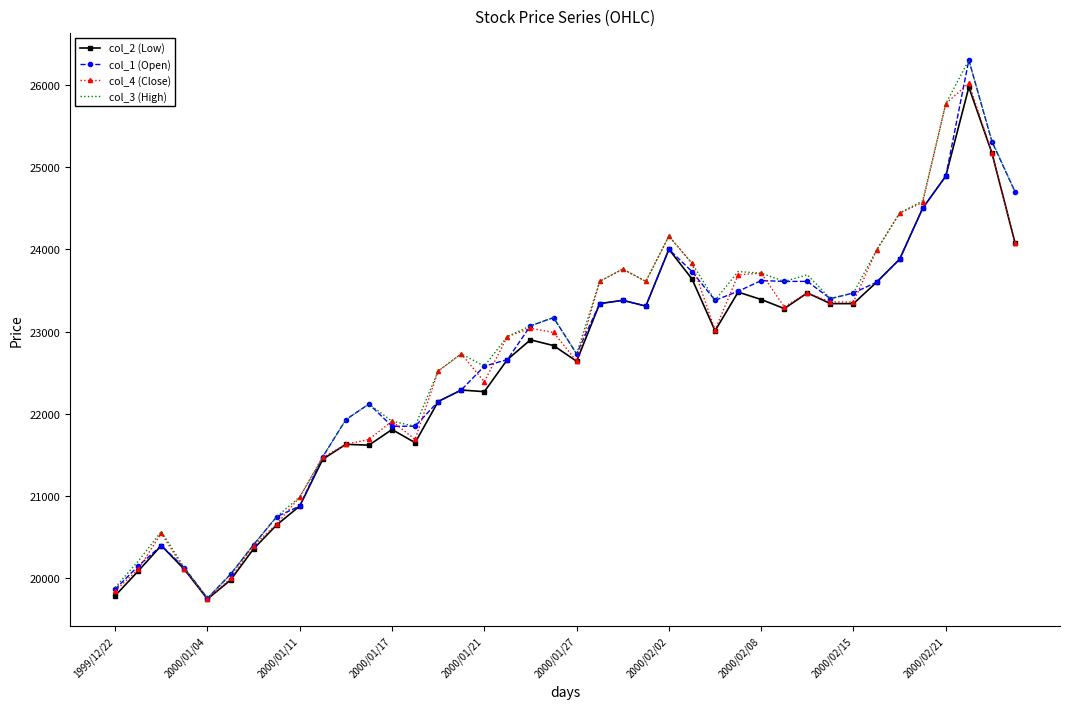

What is the lowest value of the col_3 (High) series?

19760